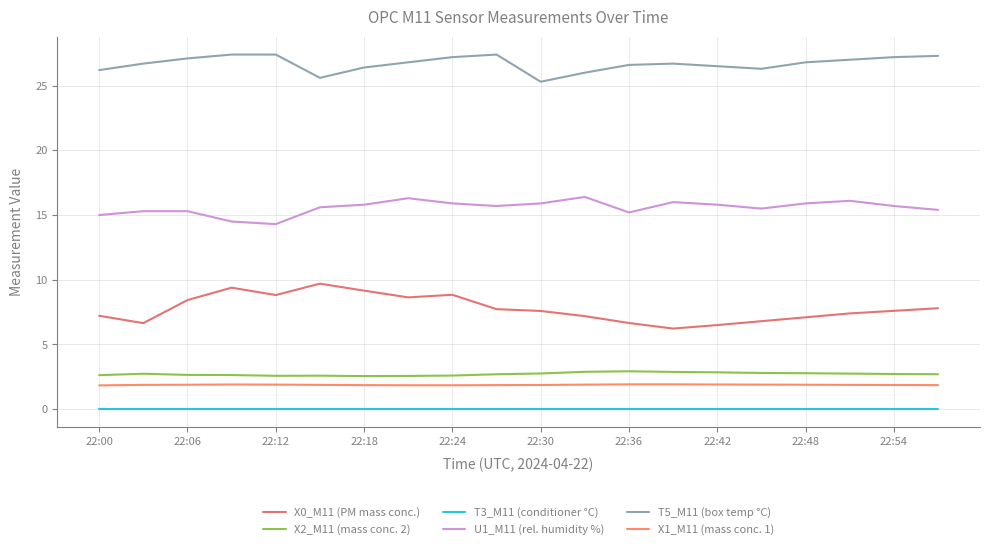

What is the difference between the maximum and minimum values in the U1_M11 (rel. humidity %) series?

2.1